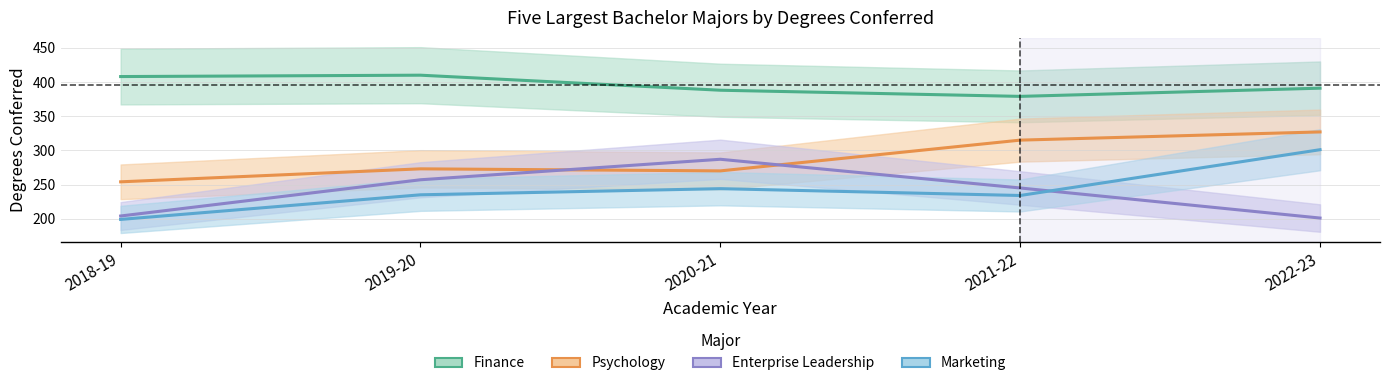

How many lines are shown in the chart?

4